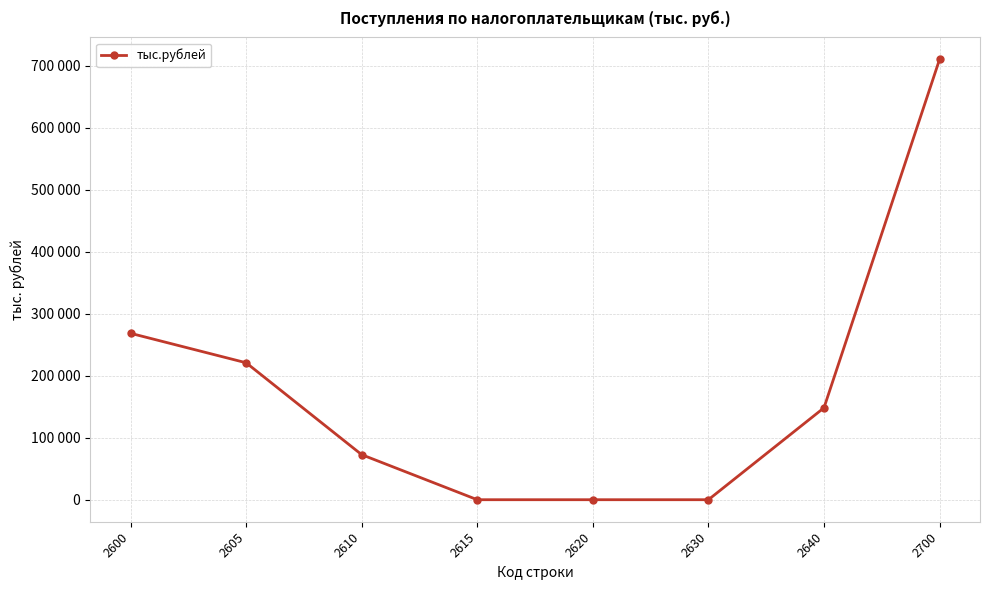

Does the chart have visible grid lines?

Yes